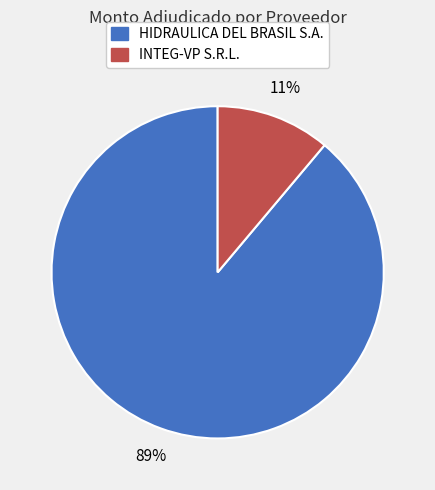

Which category has the biggest portion of the pie?

HIDRAULICA DEL BRASIL S.A.